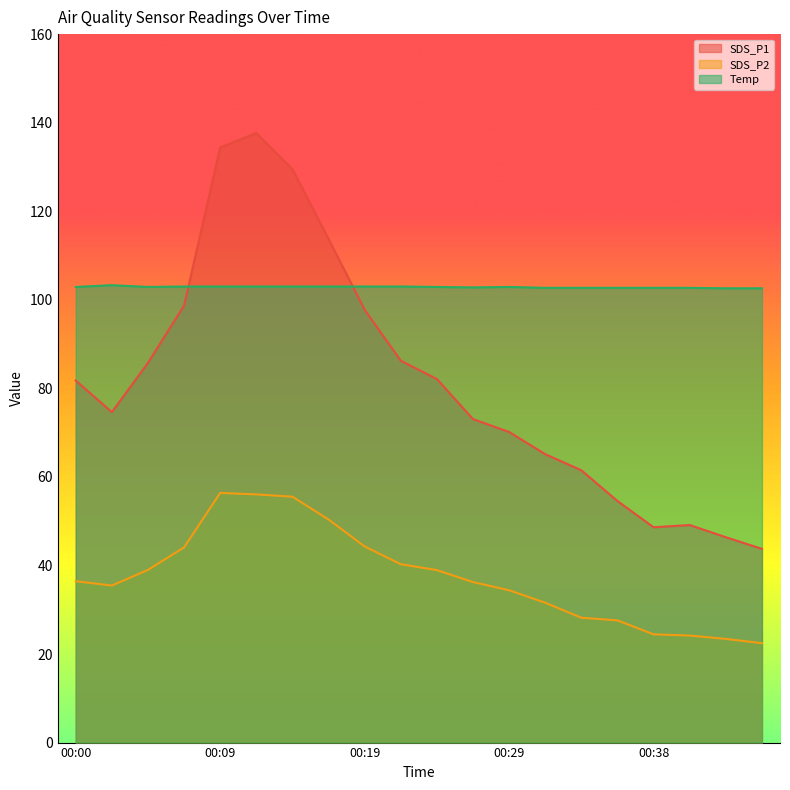

Which category has the highest value in the SDS_P1 series?

00:12